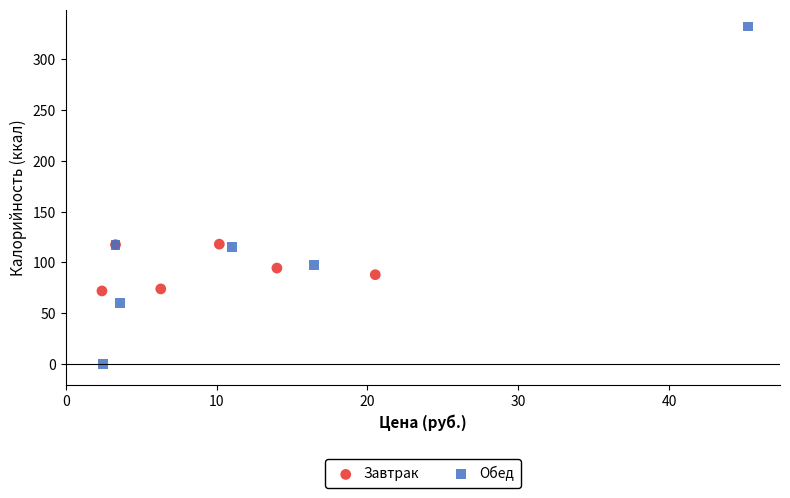

Which series has the widest spread of Y values?

Обед